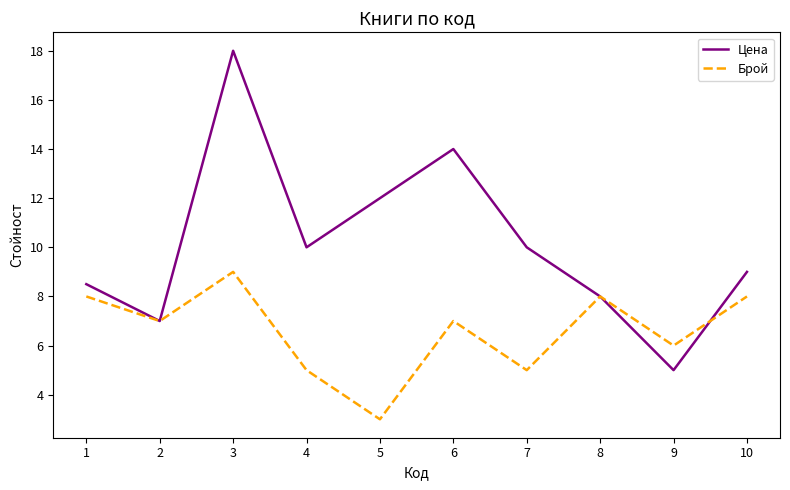

List the series in order of their peak value, lowest first.

Брой, Цена